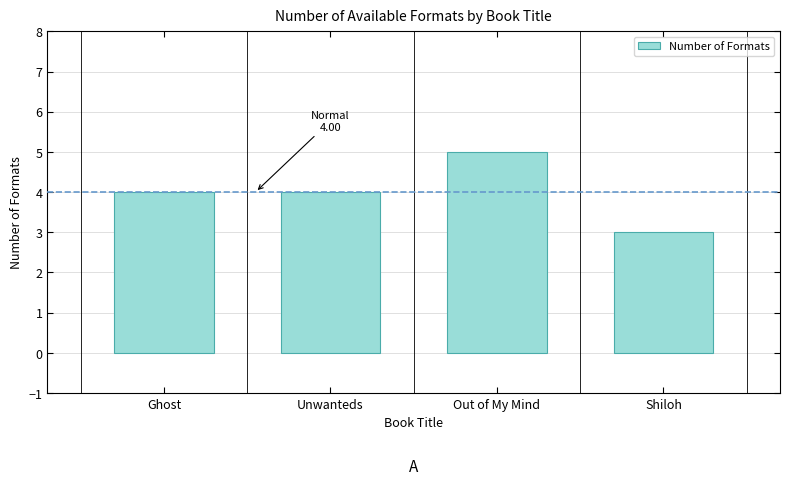

What is the value of the 1st bar from the left?

4